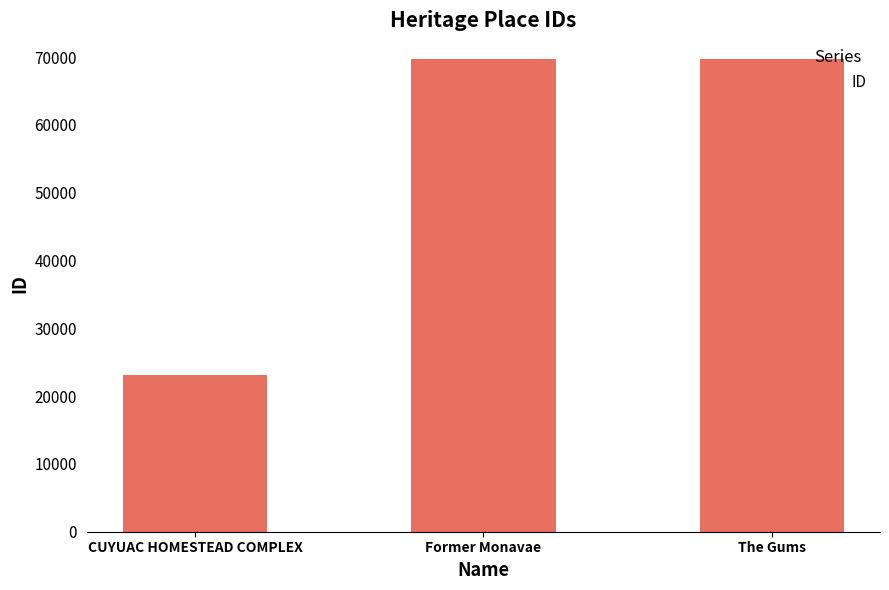

The chart shows a value of 102217 at Former Monavae. True or false?

False